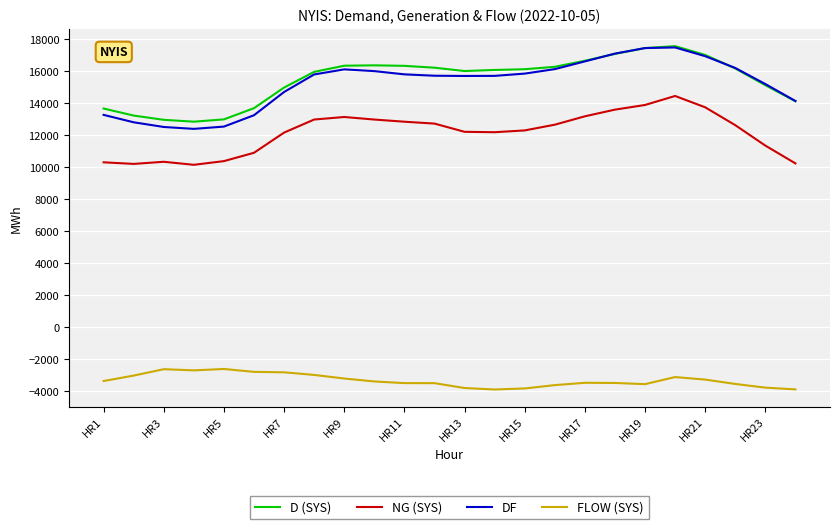

What is the smallest value displayed?

-3883